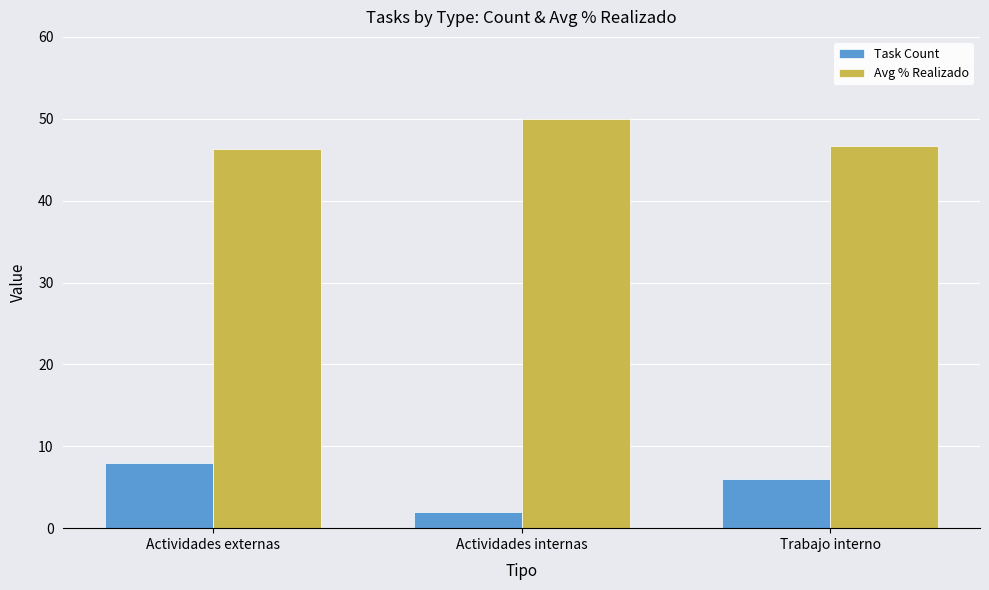

At Trabajo interno, list the series in order from smallest to largest.

Task Count, Avg % Realizado